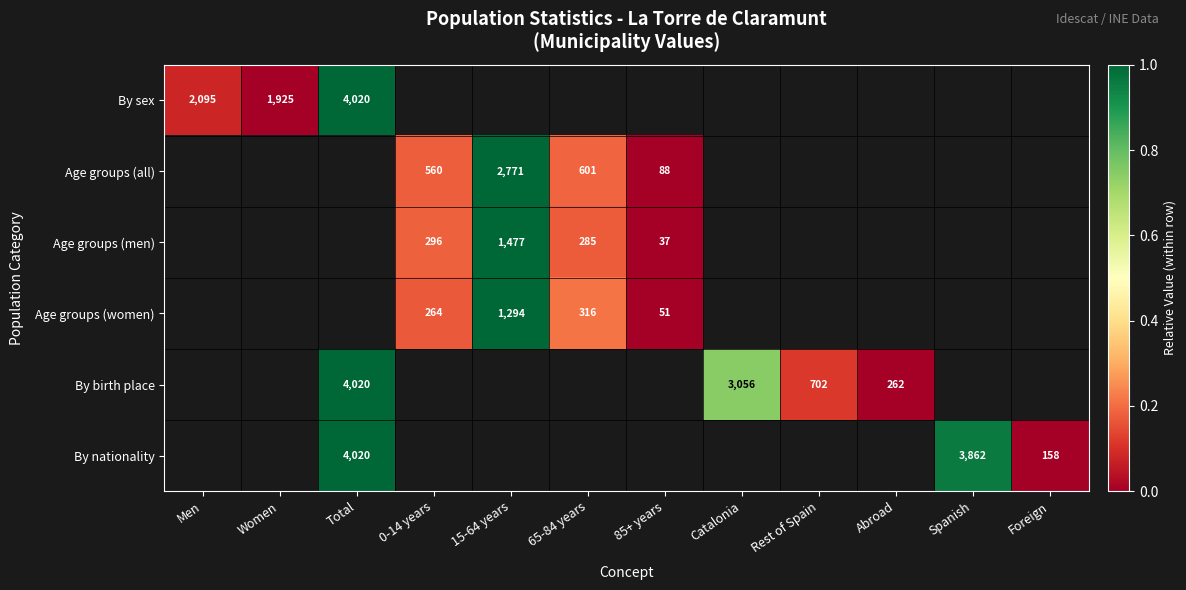

Which label corresponds to the largest value in the chart?

Total